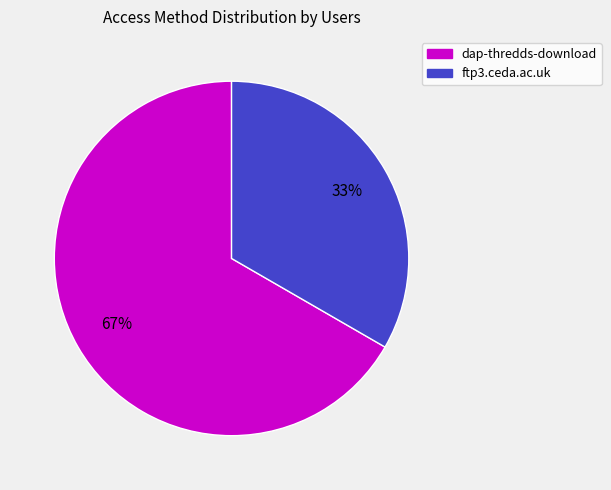

To the nearest percent, what is the average slice percentage?

50%